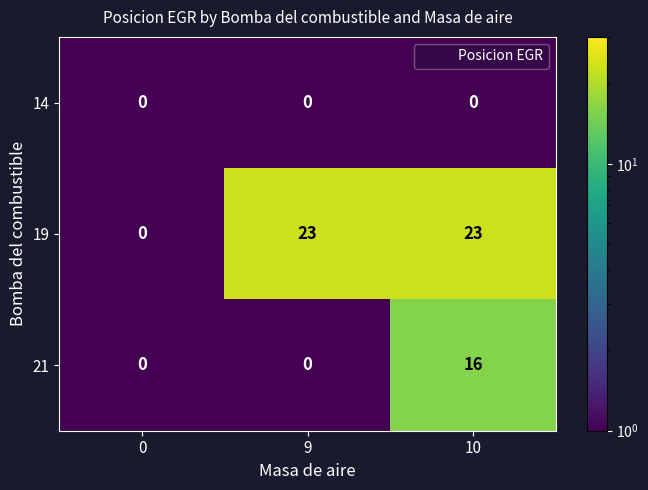

Reading left to right, transcribe all the data shown in this chart.

14: 0=0	9=0	10=0
19: 0=0	9=23	10=23
21: 0=0	9=0	10=16